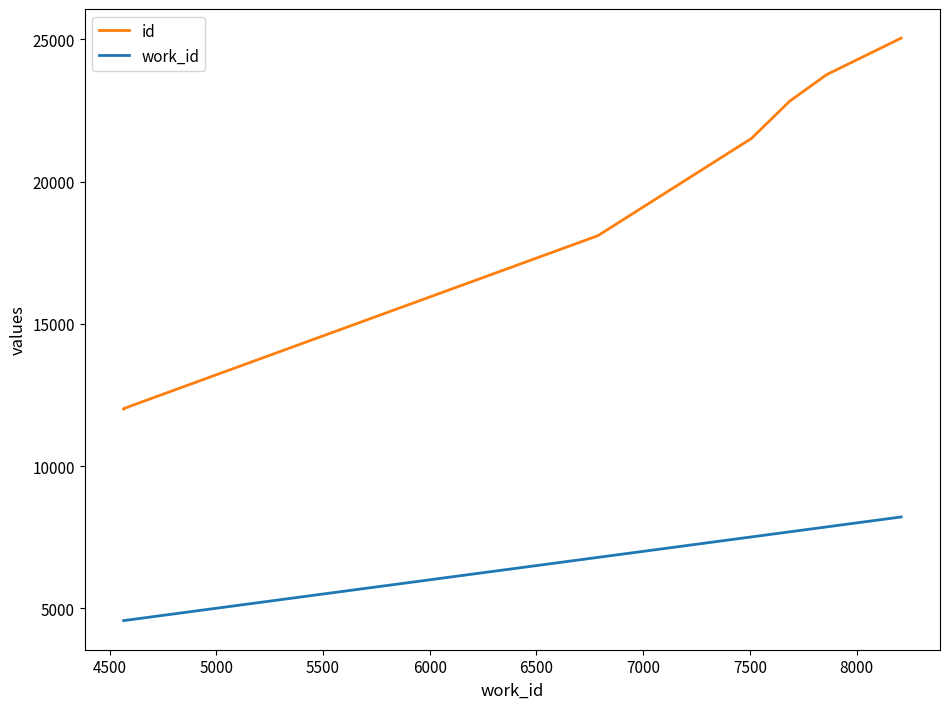

What is the minimum value shown in the chart?

4566